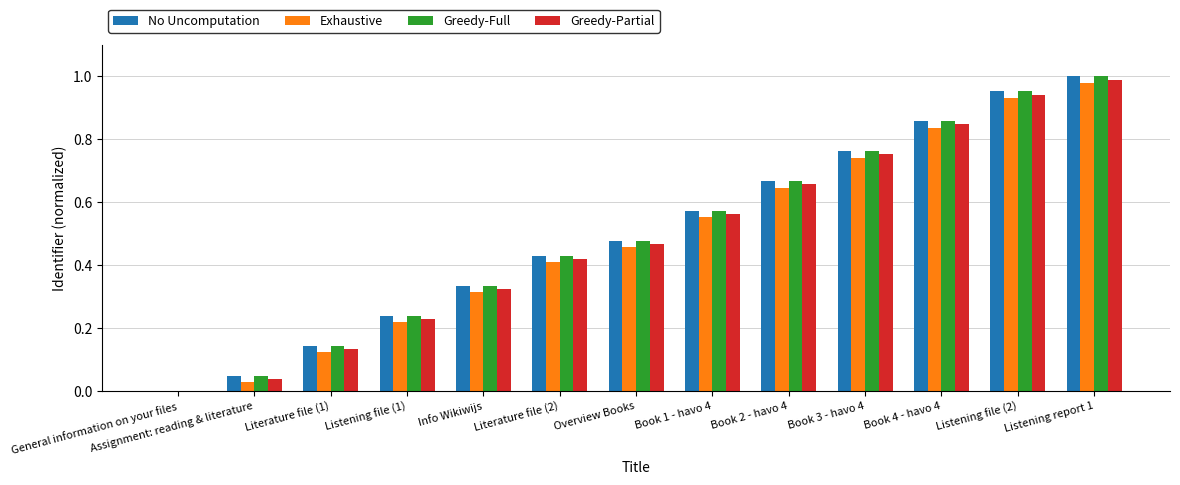

What is the sum of all Greedy-Partial values?

6.3